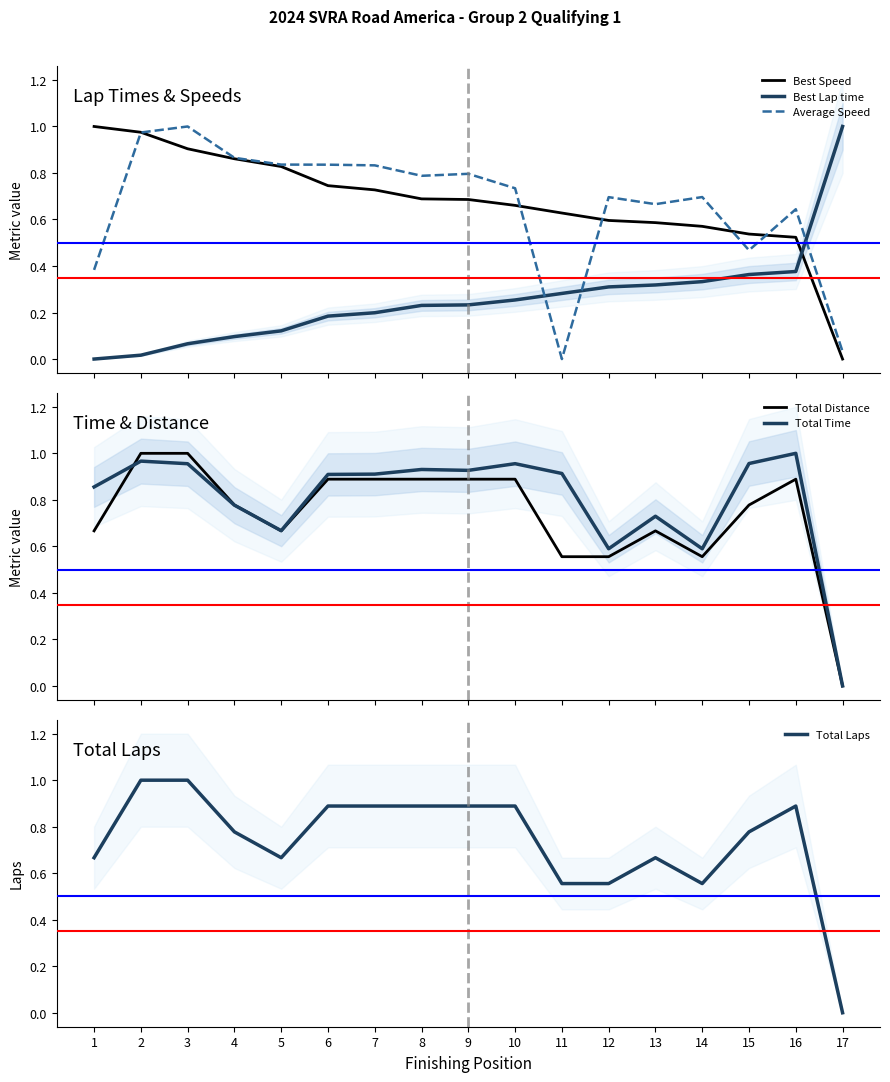

True or false: Best Speed has more than 1 interior local peaks.

False